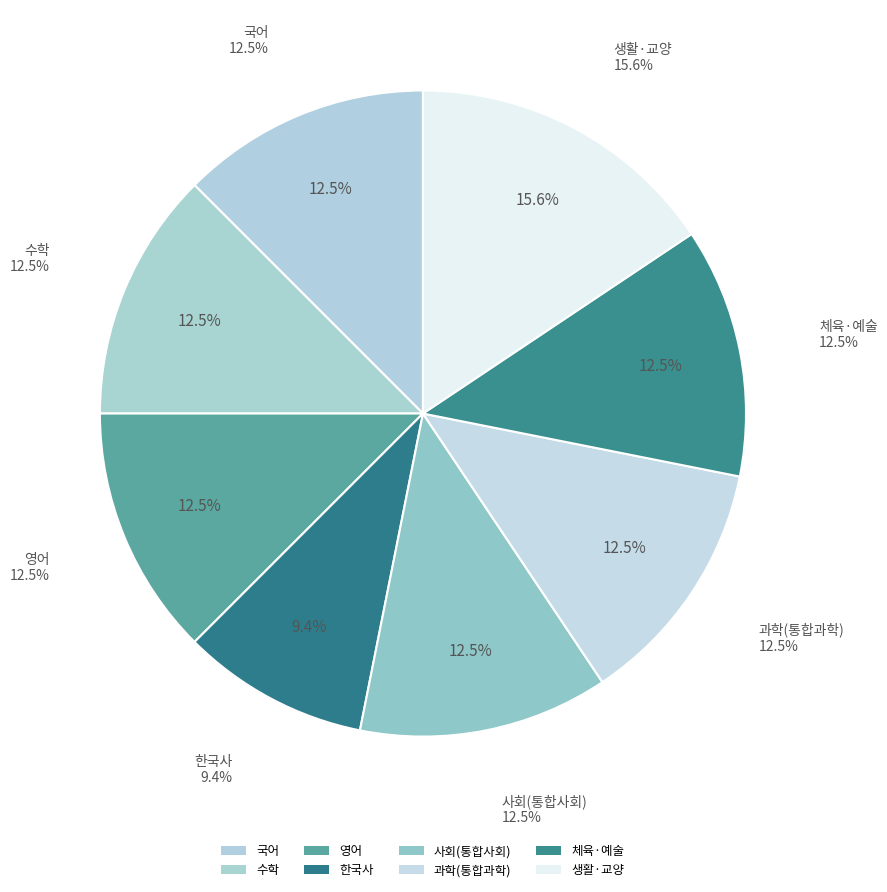

Rank the categories by value from highest to lowest.

생활·교양, 국어, 수학, 영어, 사회(통합사회), 과학(통합과학), 체육·예술, 한국사